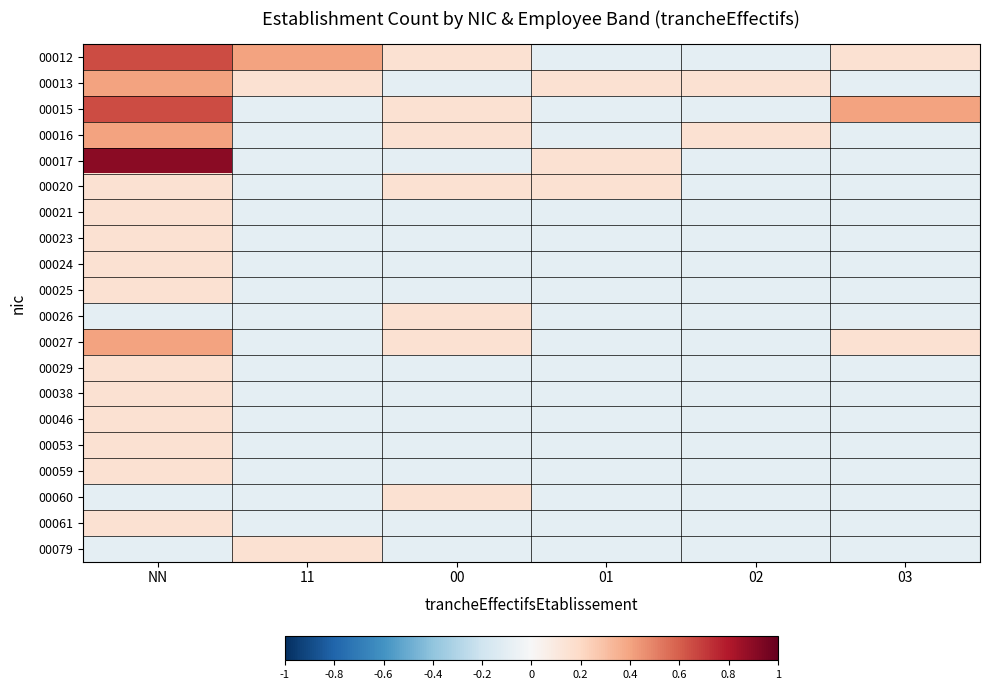

At which category does the chart reach its peak across all series?

NN